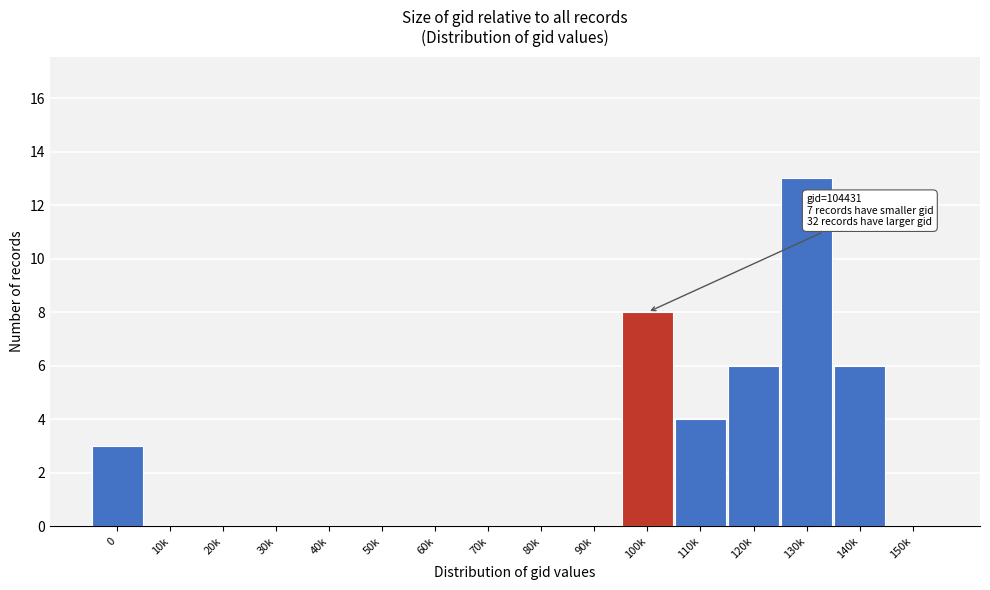

Reading right to left, what are all the values shown in this chart?

150k=0	140k=6	130k=13	120k=6	110k=4	100k=8	90k=0	80k=0	70k=0	60k=0	50k=0	40k=0	30k=0	20k=0	10k=0	0=3